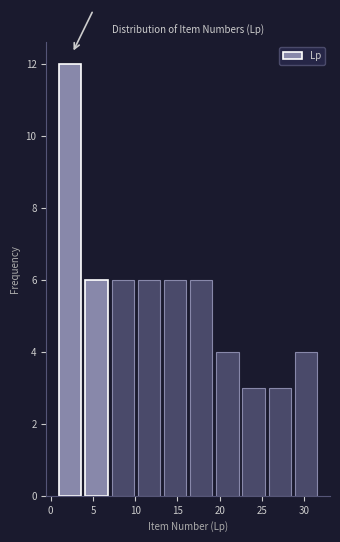

Reading left to right, list every bar in this chart as the range it spans on the x-axis followed by its height. Neither the bar edges nor the heights are printed on the chart, so give them approximately, as read against the axes.

1.0 to 4.1: 12
4.1 to 7.2: 6
7.2 to 10.3: 6
10.3 to 13.4: 6
13.4 to 16.5: 6
16.5 to 19.6: 6
19.6 to 22.7: 4
22.7 to 25.8: 3
25.8 to 28.9: 3
28.9 to 32.0: 4